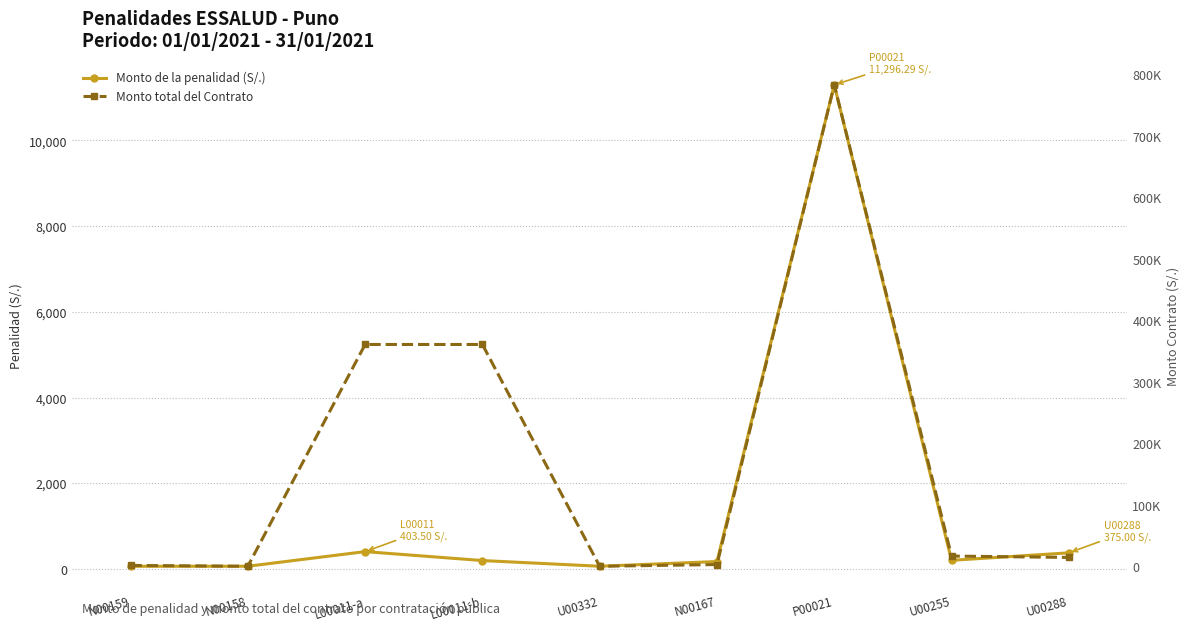

The value of Monto de la penalidad (S/.) at P00021 is 16058.1. True or false?

False